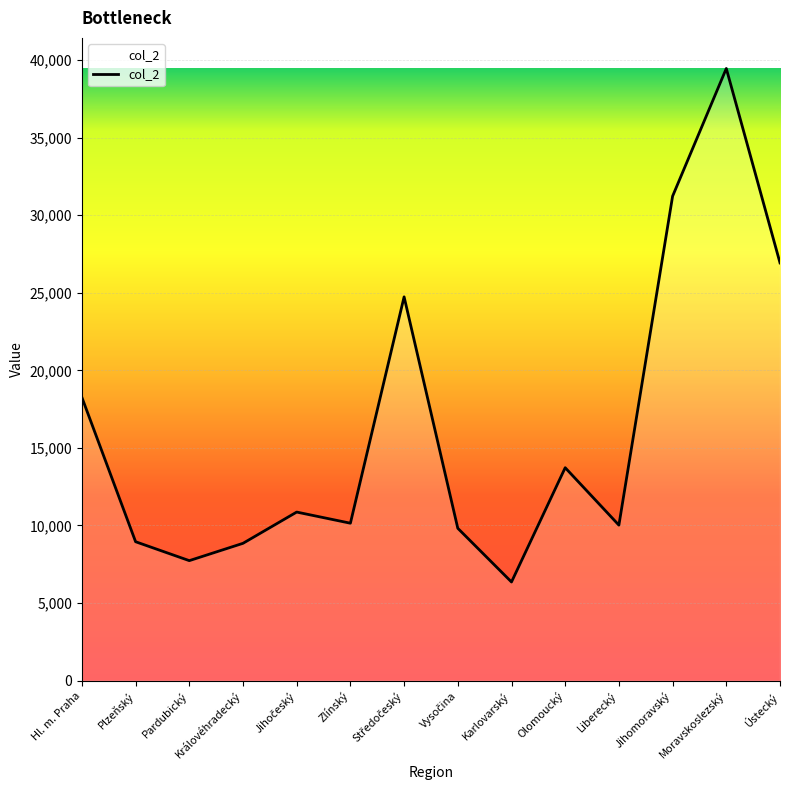

Does the chart display data point markers on the line(s)?

No